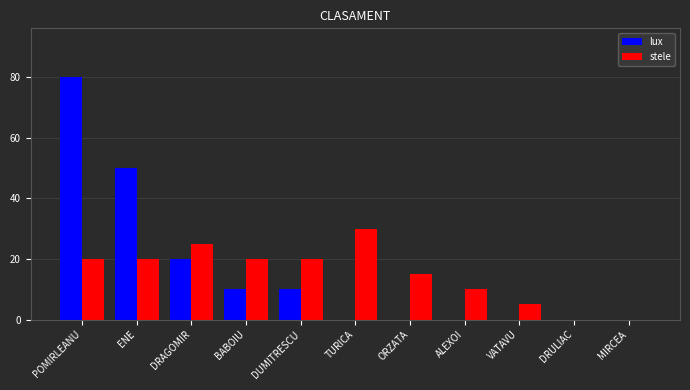

What is the total value across all series at ORZATA?

15